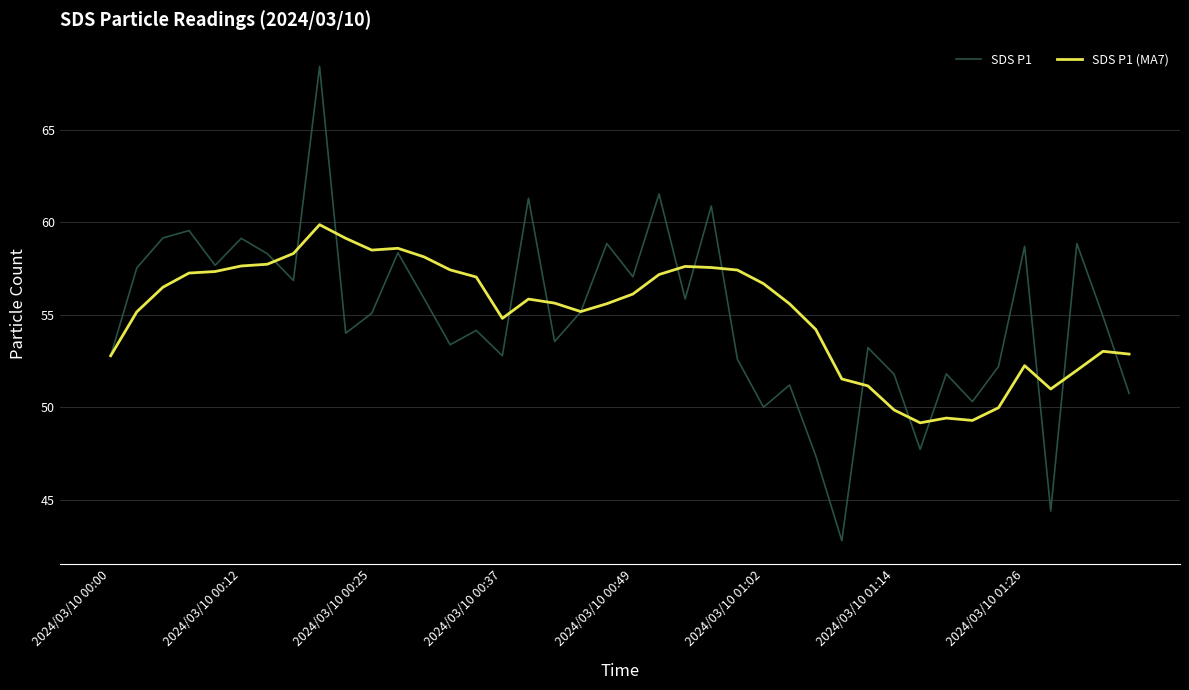

Rank the series by their maximum value, from lowest to highest.

SDS P1 (MA7), SDS P1